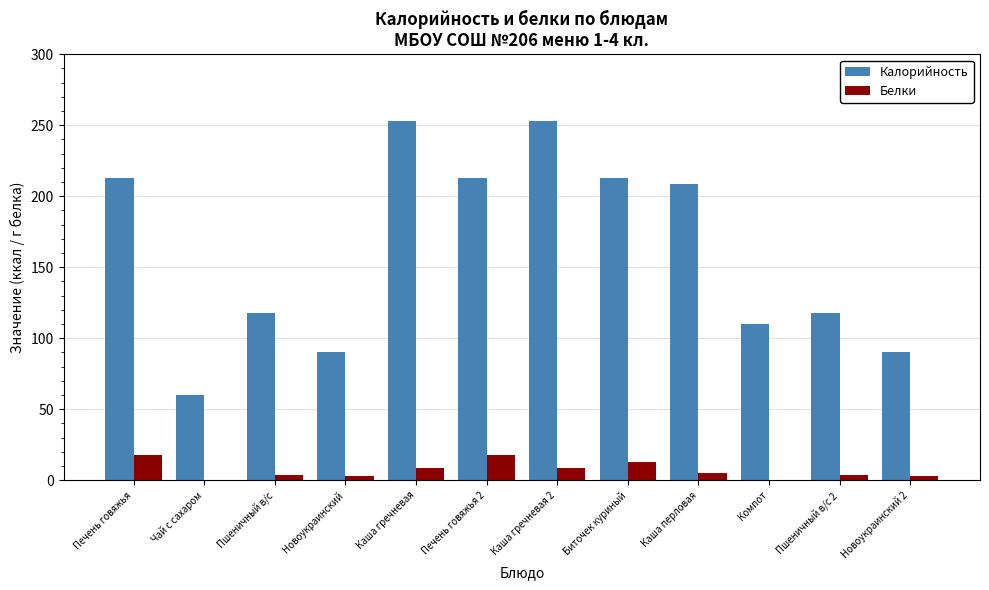

Is it true that Калорийность equals 107.9 at Чай с сахаром?

False